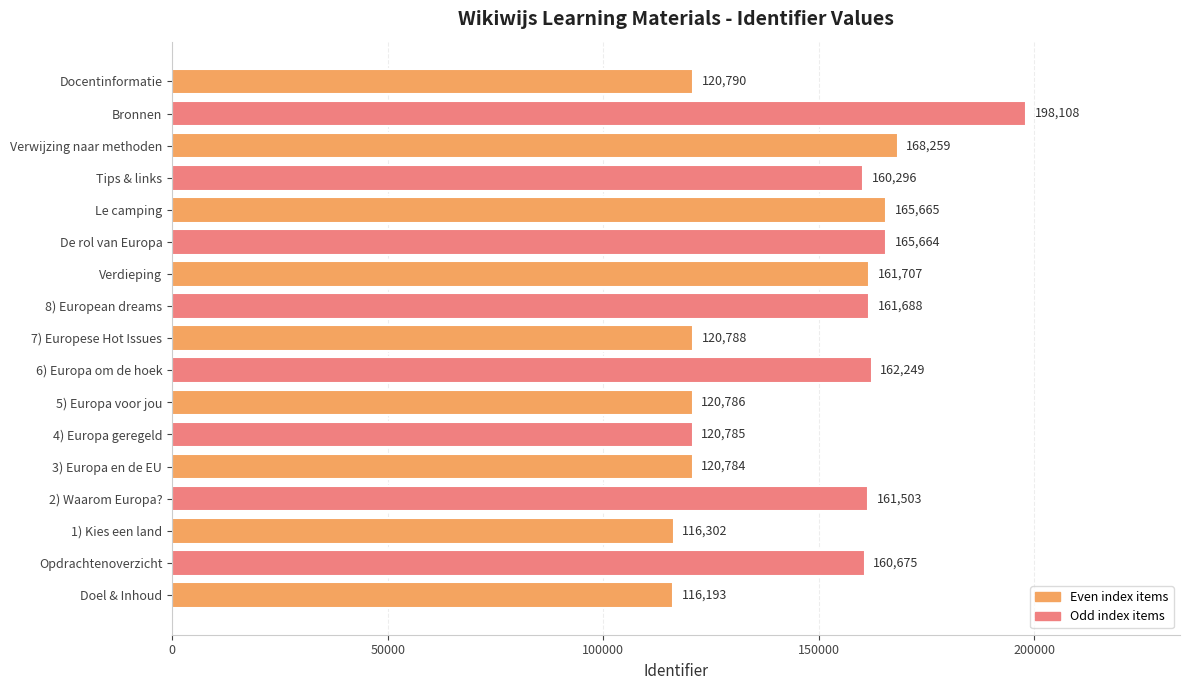

The value at 3) Europa en de EU is 120784. True or false?

True